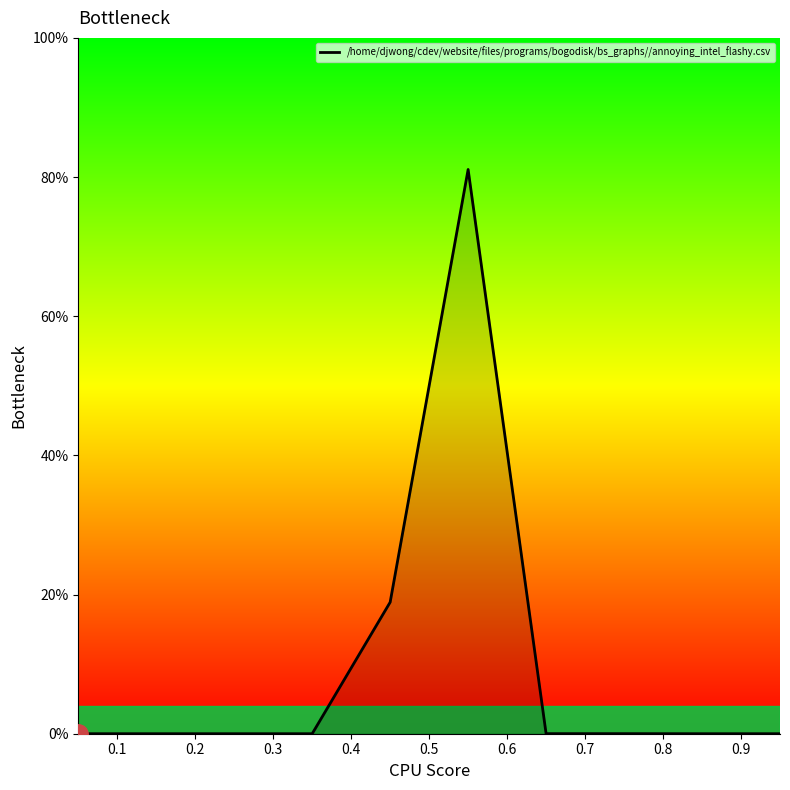

What is the greatest value displayed?

81.1